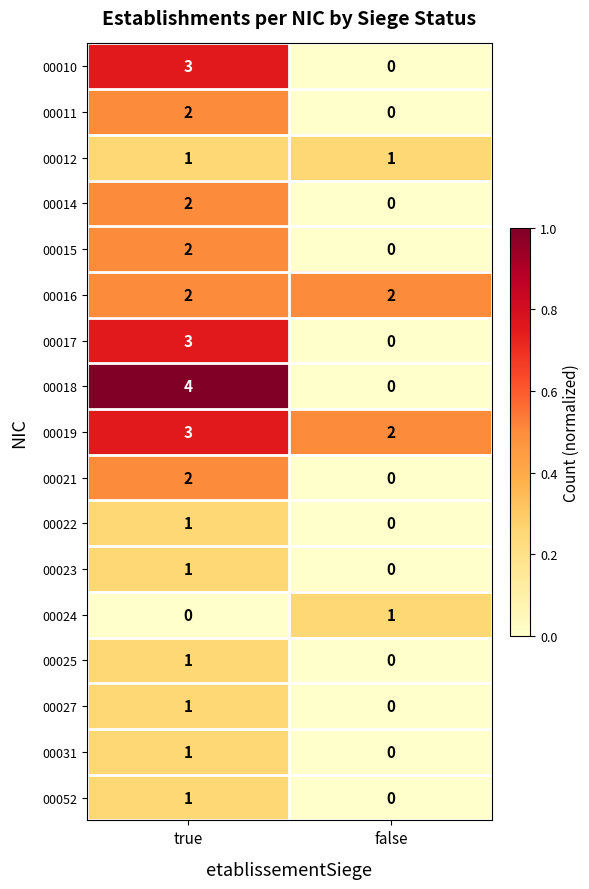

Is it true that 00012 equals 0 at false?

False